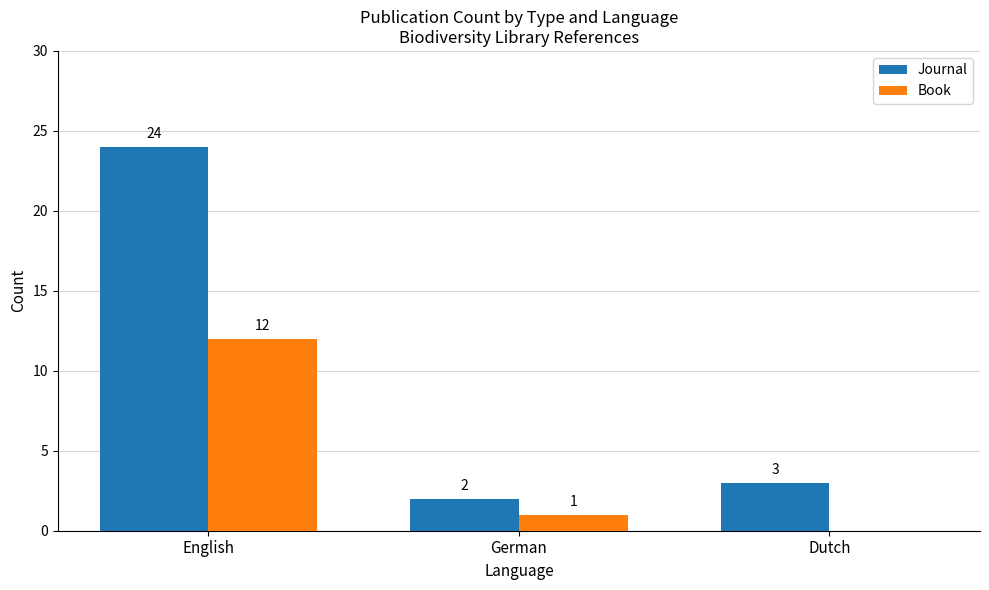

Are the bars grouped side by side (vs. stacked)?

Yes